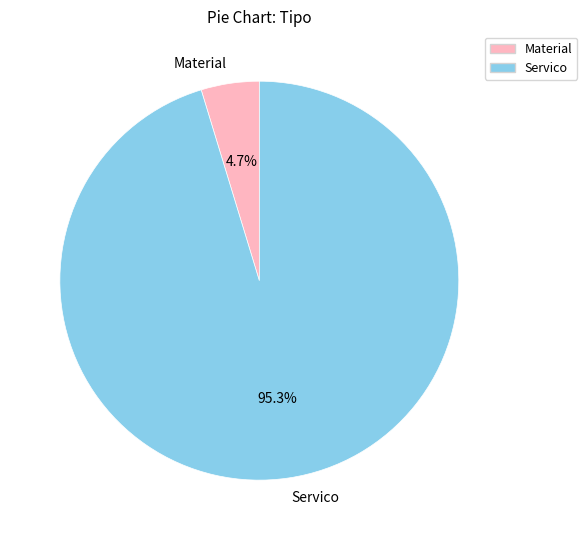

Does any single category account for the majority?

Yes